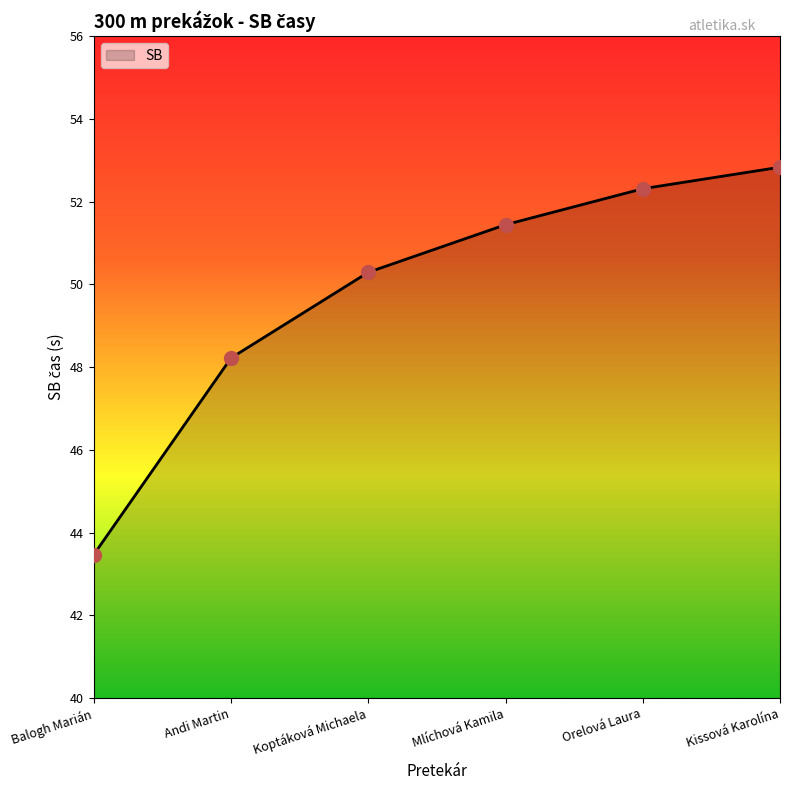

Rank the categories by value from lowest to highest.

Balogh Marián, Andi Martin, Koptáková Michaela, Mlíchová Kamila, Orelová Laura, Kissová Karolína